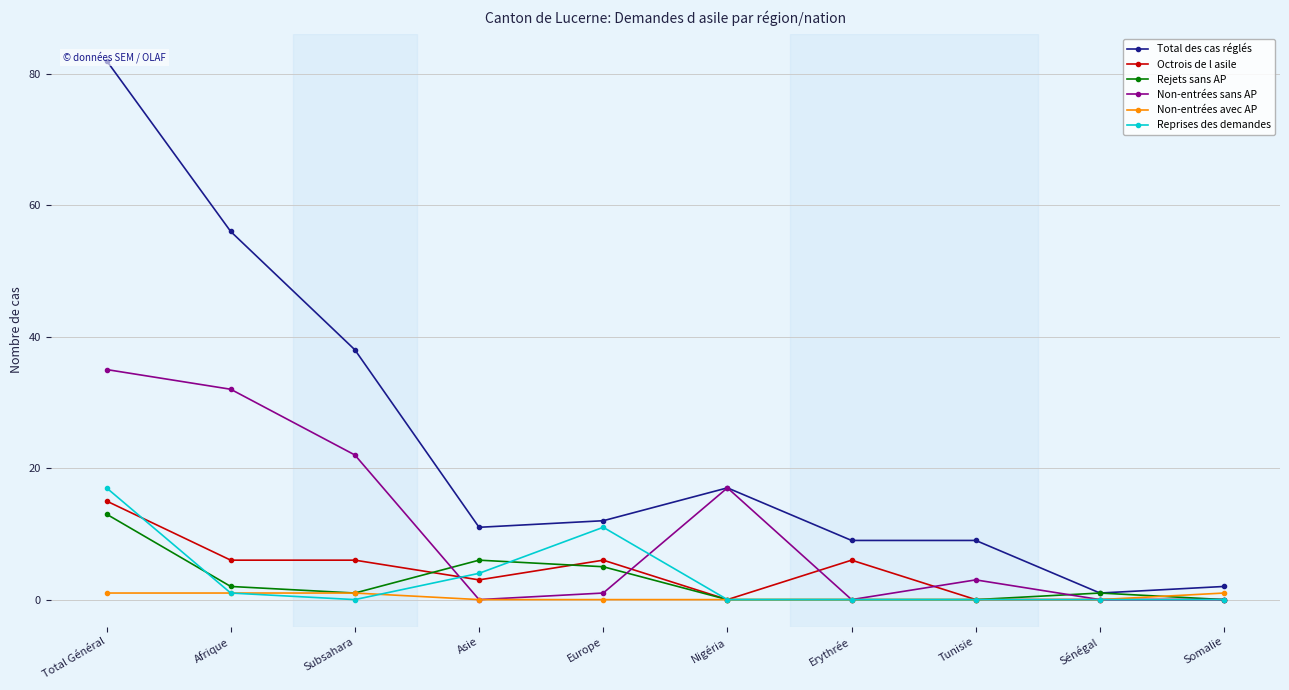

What are all the series names shown in the legend?

Total des cas réglés, Octrois de l asile, Rejets sans AP, Non-entrées sans AP, Non-entrées avec AP, Reprises des demandes